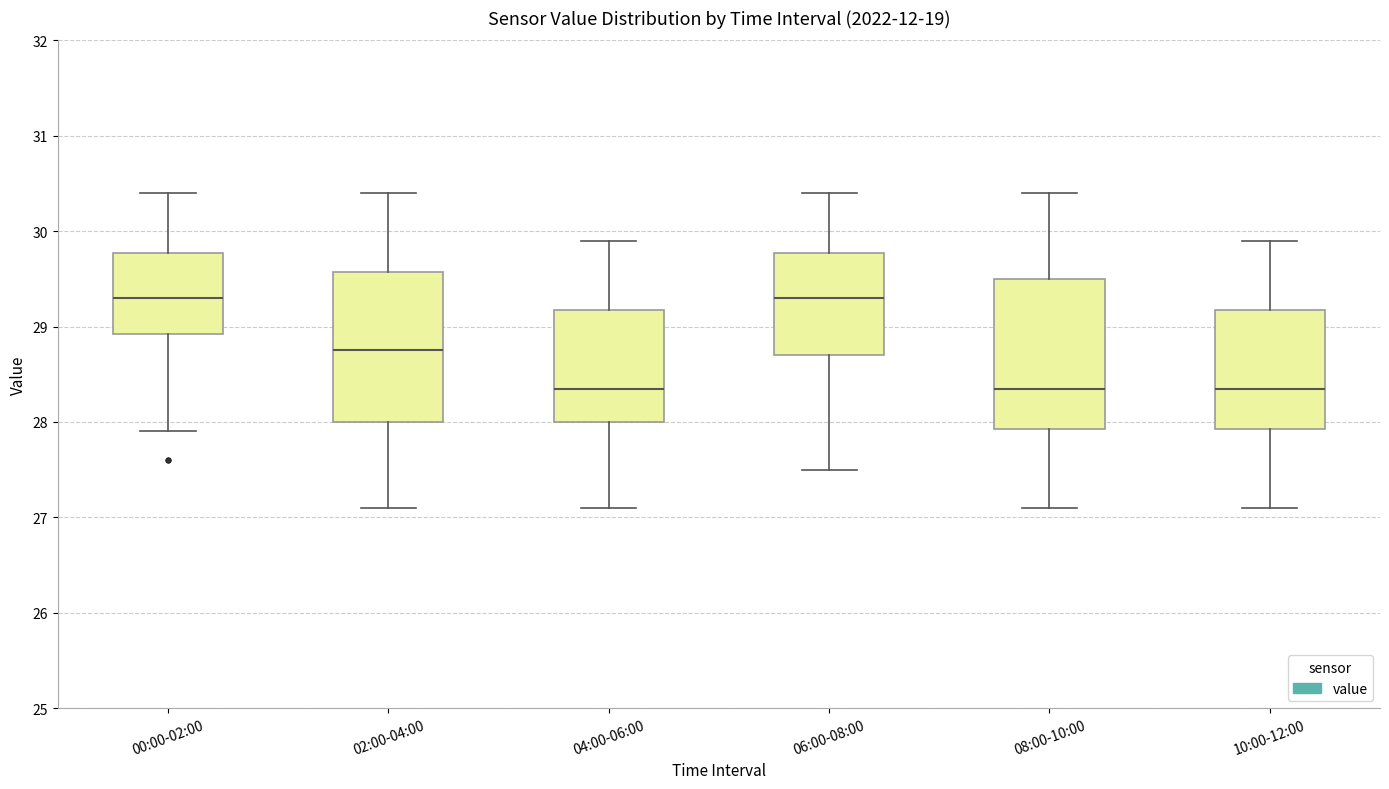

Where is the lower edge of the box for 10:00-12:00 on the y-axis? The values are not printed on the chart, so give them approximately, as read against the axis.

27.9